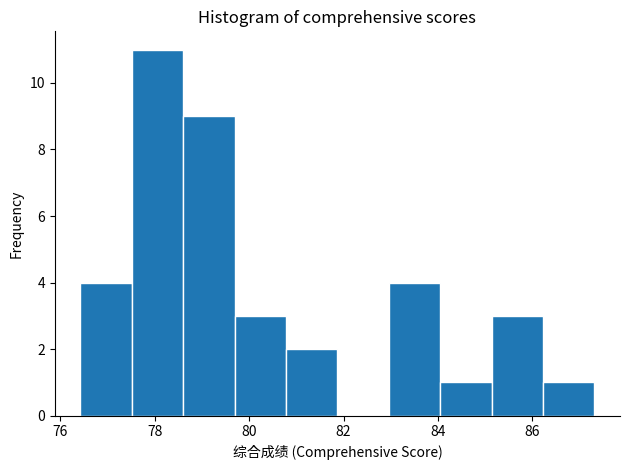

Reading left to right, transcribe this chart: for each bar, give the range it covers on the x-axis and its height. Neither the bar edges nor the heights are printed on the chart, so give them approximately, as read against the axes.

76.4 to 77.6: 4
77.6 to 78.6: 11
78.6 to 79.6: 9
79.6 to 80.8: 3
80.8 to 81.8: 2
81.8 to 83.0: 0
83.0 to 84.0: 4
84.0 to 85.2: 1
85.2 to 86.2: 3
86.2 to 87.4: 1